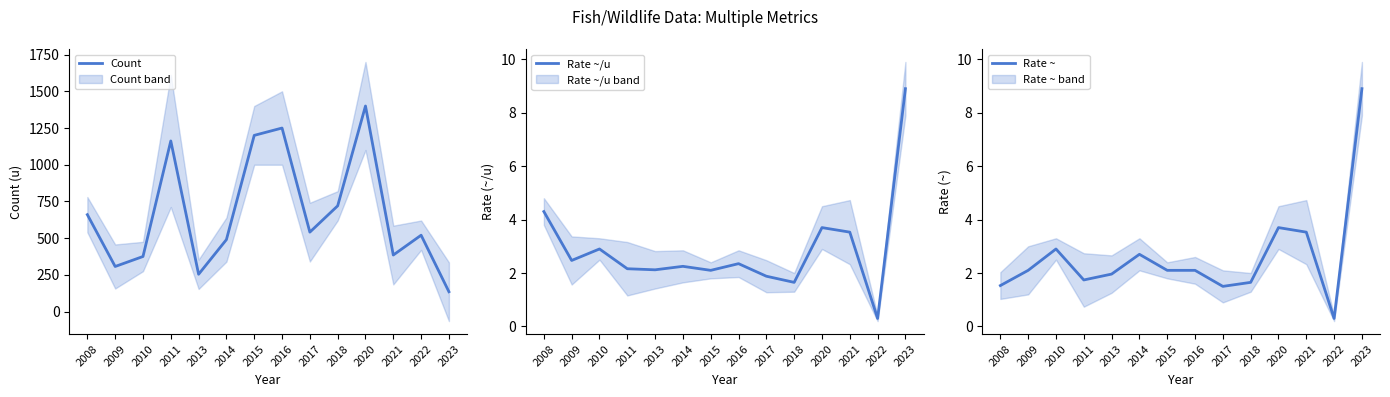

Which series has the largest range (max minus min)?

Count